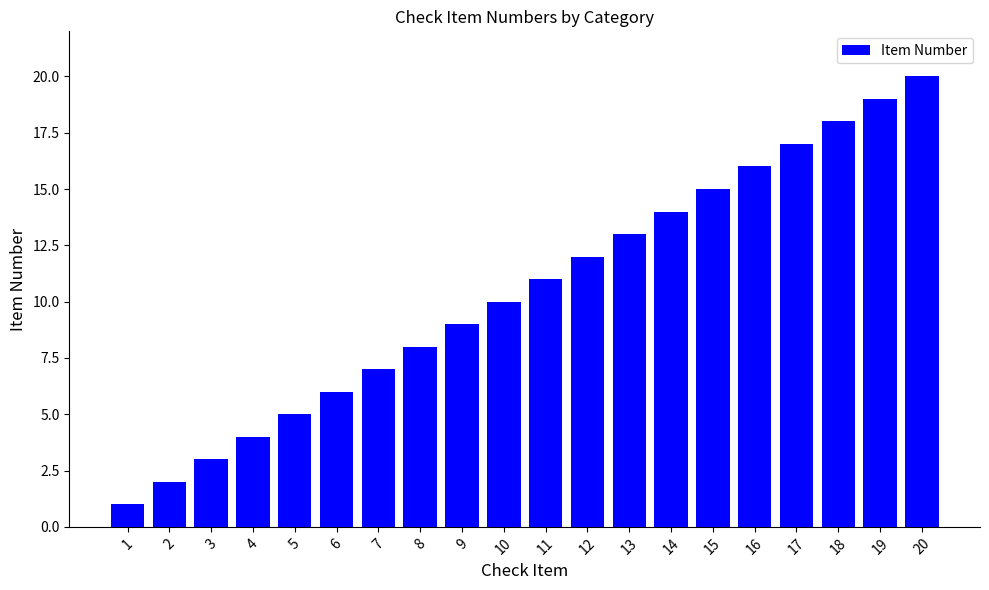

Reading left to right, what are all the values shown in this chart?

1	2	3	4	5	6	7	8	9	10	11	12	13	14	15	16	17	18	19	20